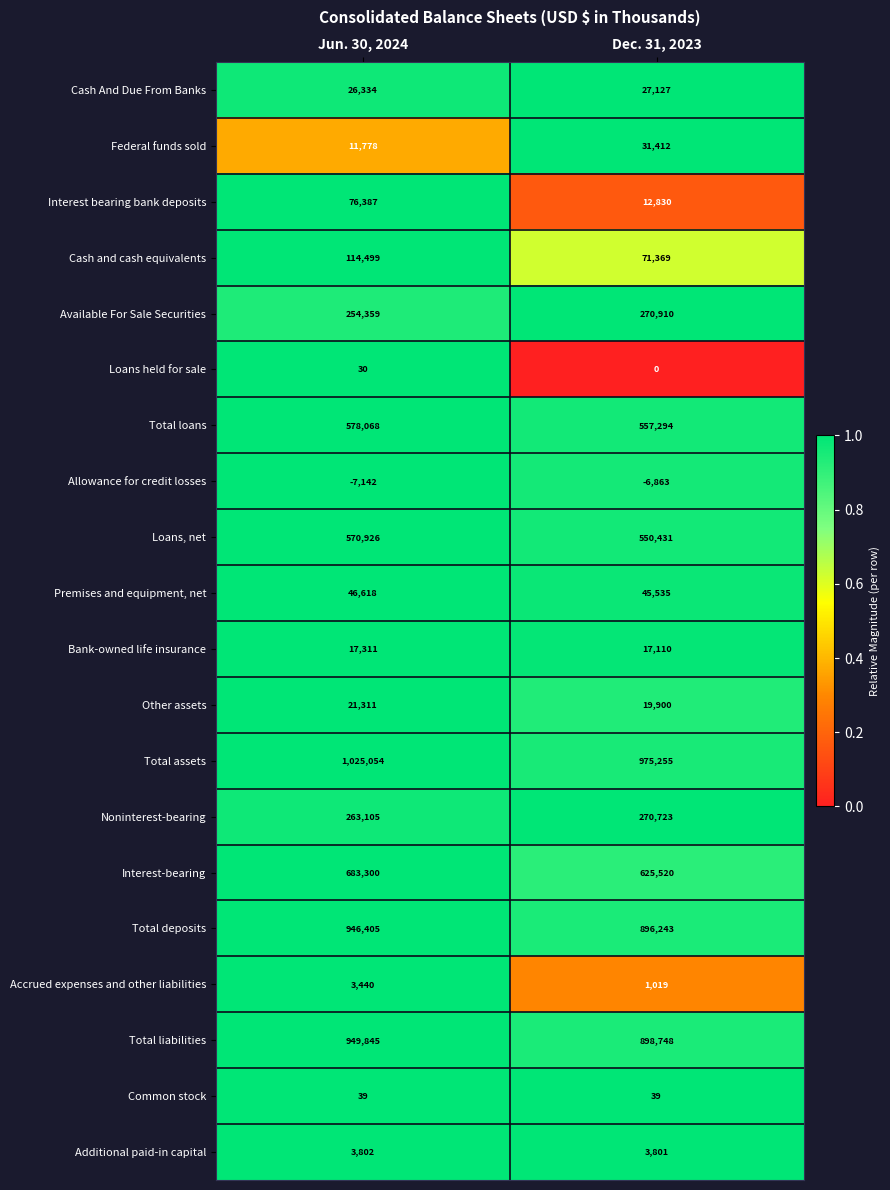

What is the sum of all Other assets values?

41211